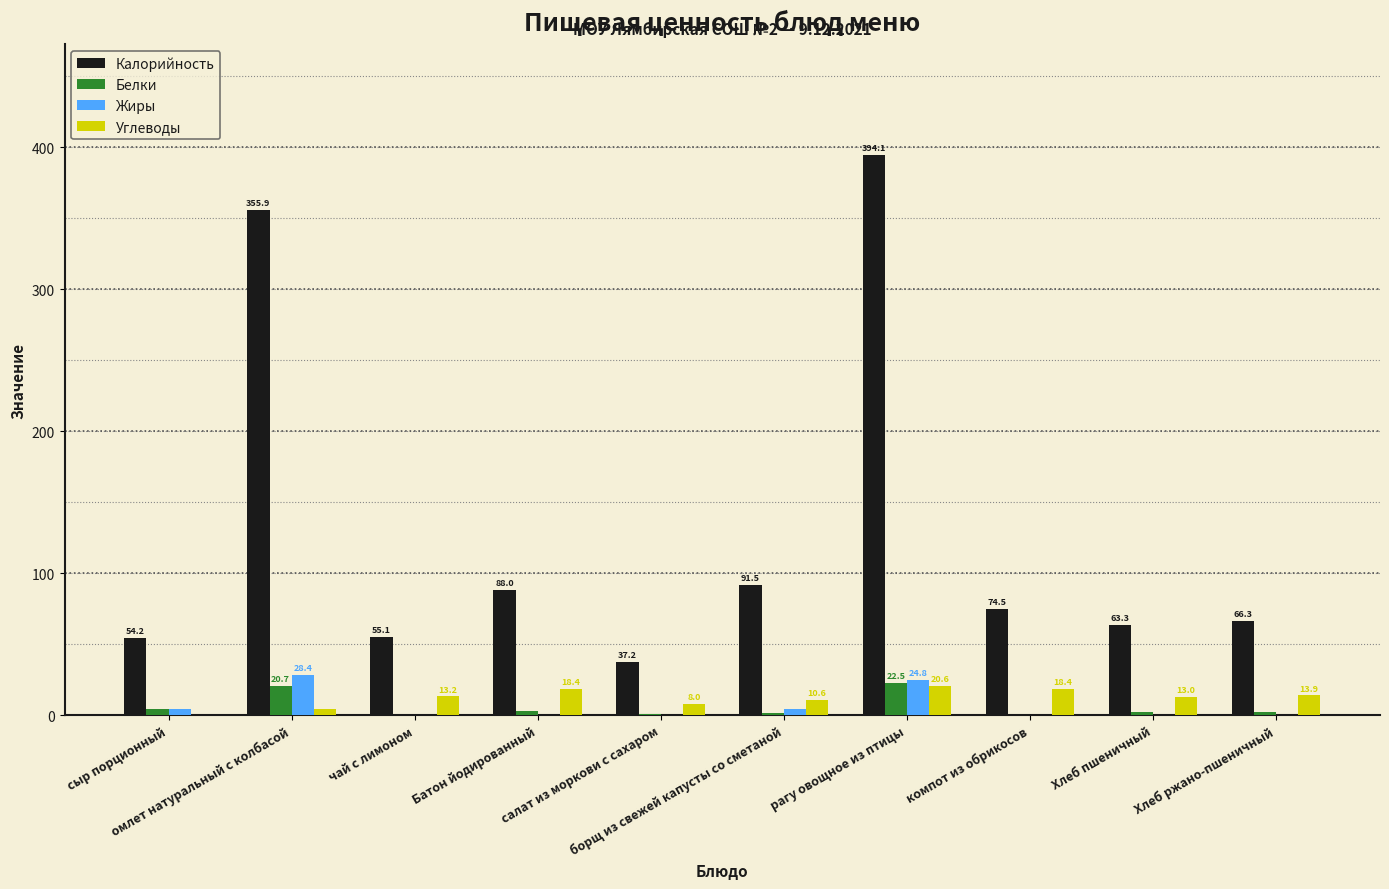

At which label does Калорийность first exceed 74?

омлет натуральный с колбасой